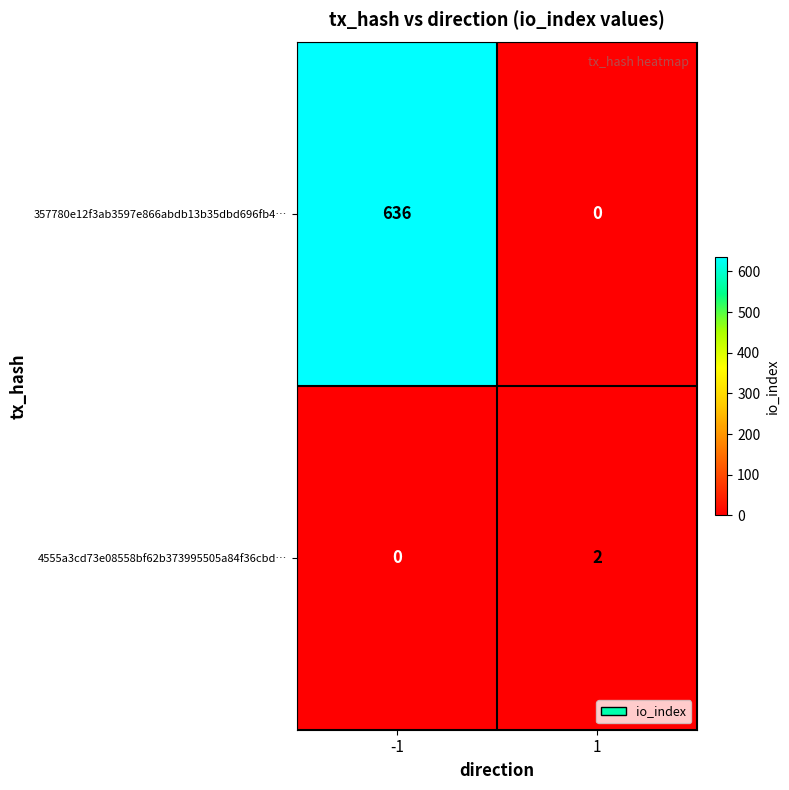

How many values in 357780e12f3ab3597e866abdb13b35dbd696fb4… are above zero?

1